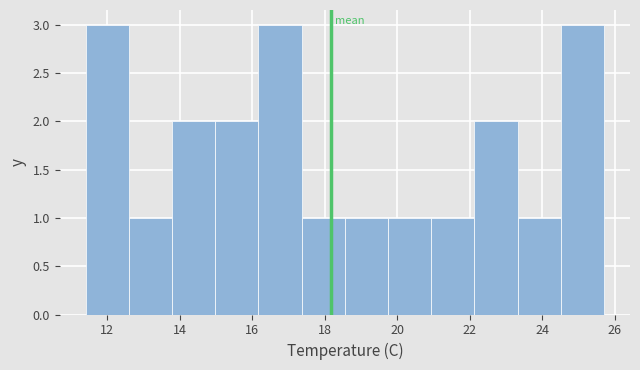

What is the height of the bar covering 11.4 to 12.6 on the x-axis? Neither the bar edges nor the heights are printed on the chart, so give them approximately, as read against the axes.

3